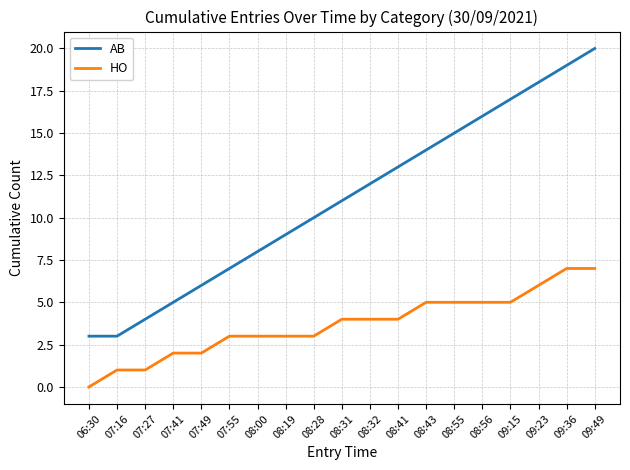

True or false: AB has a value of 20 at 09:49.

True